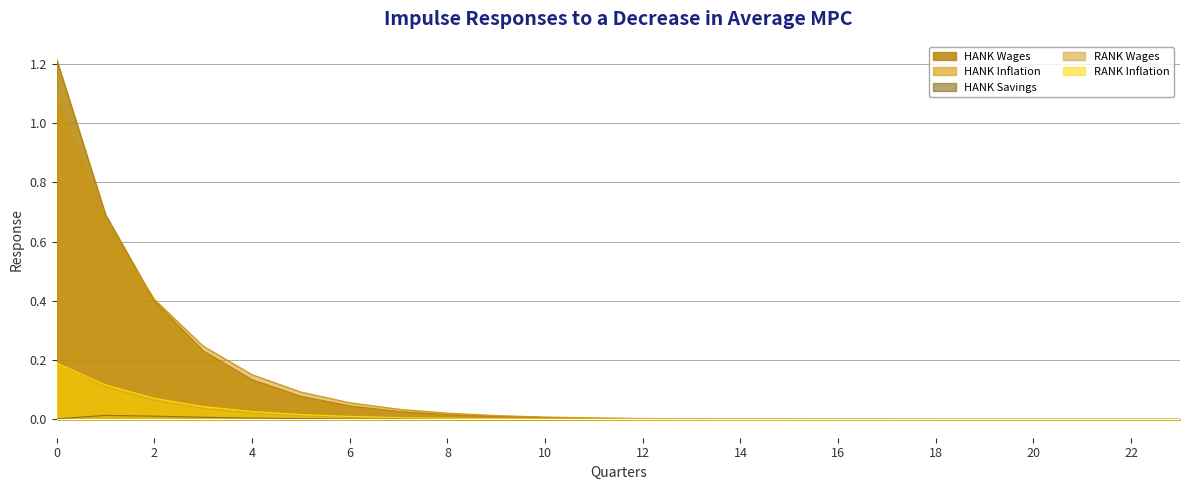

How many values in HANK Inflation are above zero?

11